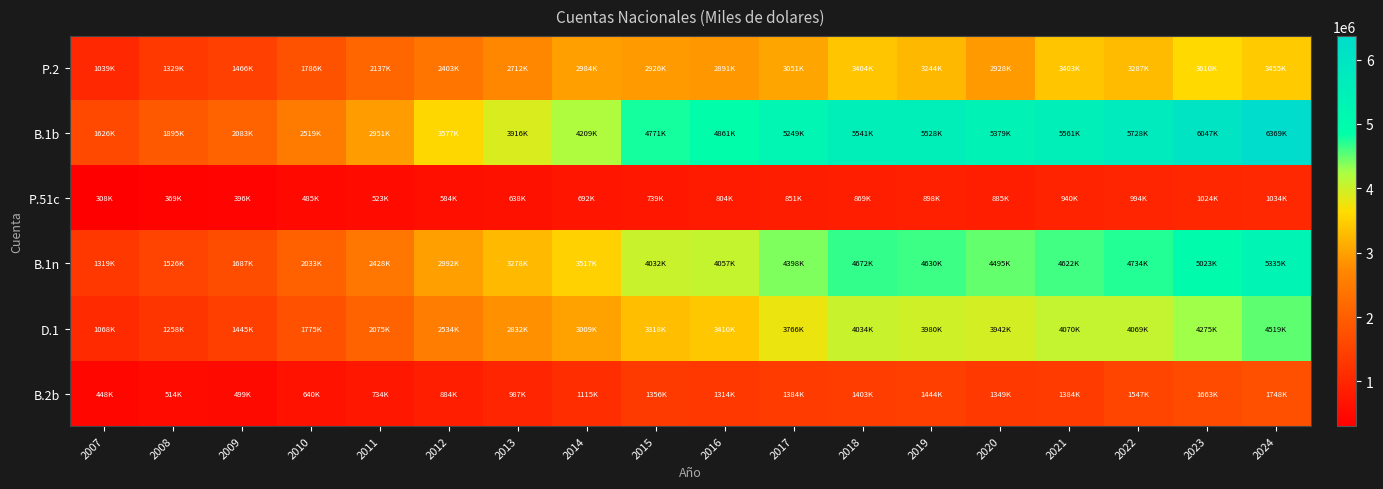

Reading left to right, list all the values displayed in this chart.

P.2: 2007=1039458	2008=1328584	2009=1466219	2010=1786202	2011=2136620	2012=2403148	2013=2712480	2014=2984389	2015=2926468	2016=2891217	2017=3050955	2018=3404107	2019=3243651	2020=2927801	2021=3403320	2022=3286675	2023=3610008	2024=3454907
B.1b: 2007=1626026	2008=1895305	2009=2082898	2010=2518665	2011=2951005	2012=3576649	2013=3915674	2014=4209296	2015=4771338	2016=4861014	2017=5249021	2018=5541122	2019=5527931	2020=5379410	2021=5561320	2022=5727874	2023=6046919	2024=6368666
P.51c: 2007=307508	2008=369411	2009=396345	2010=485447	2011=522736	2012=584287	2013=637834	2014=691925	2015=739295	2016=804084	2017=851420	2018=868681	2019=897588	2020=884718	2021=939774	2022=994027	2023=1023870	2024=1033541
B.1n: 2007=1318518	2008=1525894	2009=1686553	2010=2033218	2011=2428269	2012=2992362	2013=3277840	2014=3517371	2015=4032043	2016=4056930	2017=4397601	2018=4672441	2019=4630343	2020=4494692	2021=4621546	2022=4733847	2023=5023049	2024=5335125
D.1: 2007=1067864	2008=1257901	2009=1445456	2010=1775414	2011=2074704	2012=2534140	2013=2831844	2014=3009358	2015=3317976	2016=3409722	2017=3765787	2018=4034393	2019=3980394	2020=3942128	2021=4070383	2022=4069456	2023=4275255	2024=4519389
B.2b: 2007=447977	2008=514068	2009=498574	2010=640057	2011=733723	2012=883567	2013=986964	2014=1115490	2015=1356167	2016=1314445	2017=1383609	2018=1402533	2019=1443893	2020=1349229	2021=1384315	2022=1547120	2023=1663326	2024=1748475